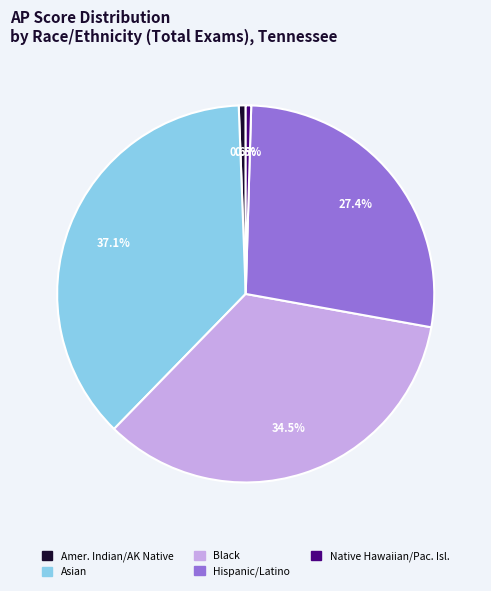

To the nearest percent, what is the difference between the largest and smallest slice percentages?

37%